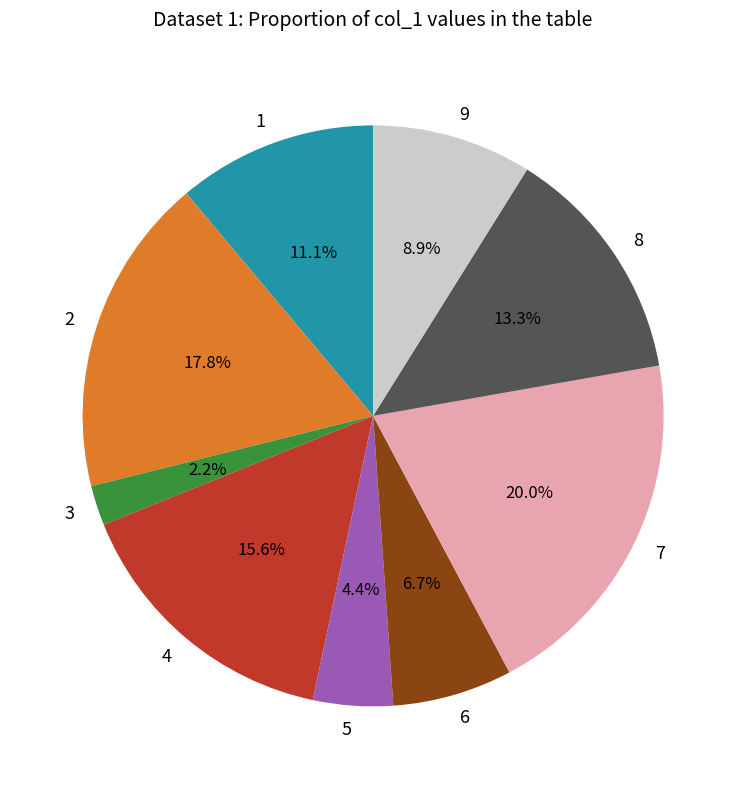

Which slice is the smallest?

3